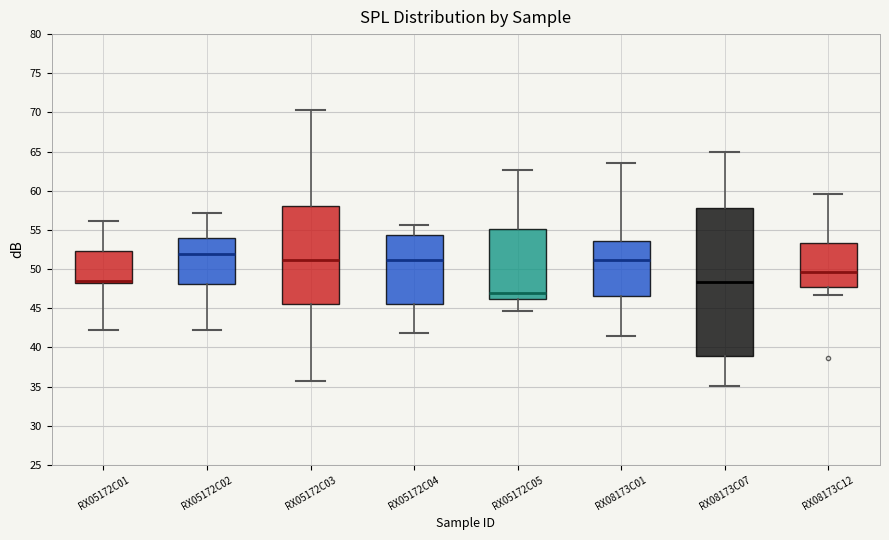

Reading left to right, read every box against the y-axis: the position of its median line, the range the box covers, and the ends of its whiskers. The values are not printed on the chart, so give them approximately, as read against the axis.

RX05172C01: median 48.5, box 48.0 to 52.5, whiskers 42.0 to 56.0
RX05172C02: median 52.0, box 48.0 to 54.0, whiskers 42.0 to 57.0
RX05172C03: median 51.0, box 45.5 to 58.0, whiskers 35.5 to 70.5
RX05172C04: median 51.0, box 45.5 to 54.5, whiskers 42.0 to 55.5
RX05172C05: median 47.0, box 46.0 to 55.0, whiskers 44.5 to 62.5
RX08173C01: median 51.0, box 46.5 to 53.5, whiskers 41.5 to 63.5
RX08173C07: median 48.5, box 39.0 to 58.0, whiskers 35.0 to 65.0
RX08173C12: median 49.5, box 47.5 to 53.5, whiskers 46.5 to 59.5